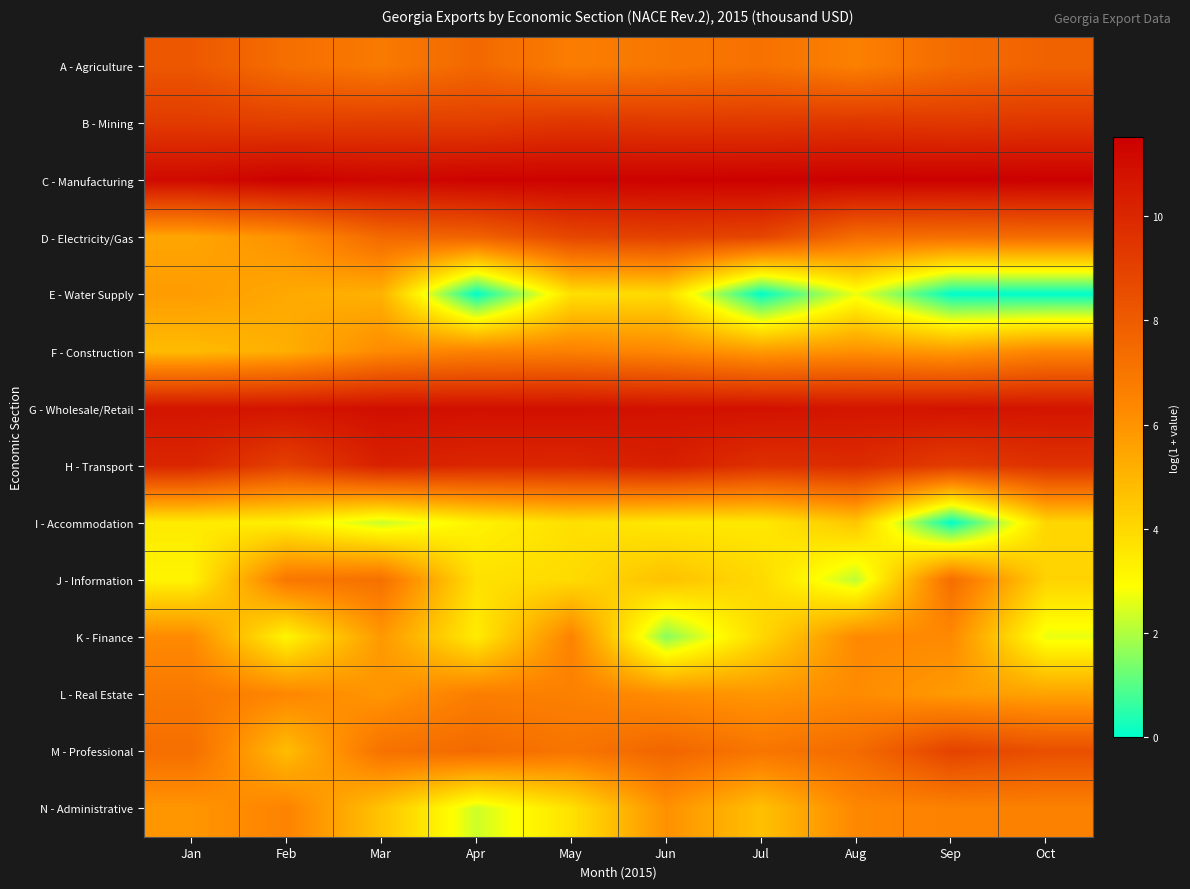

Reading left to right, list all the values displayed in this chart.

A - Agriculture: Jan=8.1	Feb=7.3	Mar=6.8	Apr=7.5	May=6.7	Jun=7.0	Jul=7.2	Aug=6.6	Sep=7.4	Oct=7.7
B - Mining: Jan=9.3	Feb=9.1	Mar=9.2	Apr=9.1	May=9.4	Jun=9.3	Jul=9.3	Aug=9.4	Sep=9.3	Oct=9.4
C - Manufacturing: Jan=11.1	Feb=11.5	Mar=11.2	Apr=11.4	May=11.4	Jun=11.4	Jul=11.4	Aug=11.5	Sep=11.5	Oct=11.5
D - Electricity/Gas: Jan=5.5	Feb=6.1	Mar=7.5	Apr=7.8	May=8.8	Jun=9.0	Jul=8.9	Aug=7.3	Sep=7.3	Oct=7.4
E - Water Supply: Jan=5.8	Feb=5.4	Mar=5.1	Apr=0.0	May=3.8	Jun=3.9	Jul=0.0	Aug=2.7	Sep=0.0	Oct=0.0
F - Construction: Jan=4.8	Feb=5.2	Mar=6.3	Apr=6.5	May=6.6	Jun=6.3	Jul=5.8	Aug=6.1	Sep=5.8	Oct=6.4
G - Wholesale/Retail: Jan=10.7	Feb=10.7	Mar=10.9	Apr=10.9	May=10.9	Jun=10.8	Jul=10.8	Aug=10.7	Sep=10.8	Oct=10.7
H - Transport: Jan=10.0	Feb=9.0	Mar=10.2	Apr=10.0	May=10.0	Jun=10.3	Jul=9.7	Aug=9.8	Sep=9.2	Oct=9.6
I - Accommodation: Jan=3.5	Feb=3.3	Mar=2.3	Apr=3.2	May=3.8	Jun=3.5	Jul=3.5	Aug=4.5	Sep=0.0	Oct=4.1
J - Information: Jan=3.2	Feb=6.9	Mar=7.2	Apr=3.8	May=3.9	Jun=4.7	Jul=4.0	Aug=2.1	Sep=7.3	Oct=4.1
K - Finance: Jan=6.3	Feb=3.1	Mar=5.8	Apr=3.4	May=6.5	Jun=1.5	Jul=4.0	Aug=6.3	Sep=6.3	Oct=2.6
L - Real Estate: Jan=6.9	Feb=6.4	Mar=5.9	Apr=6.7	May=6.6	Jun=6.1	Jul=5.9	Aug=6.2	Sep=5.8	Oct=5.5
M - Professional: Jan=7.3	Feb=4.8	Mar=7.1	Apr=7.5	May=7.0	Jun=7.6	Jul=7.0	Aug=7.4	Sep=8.9	Oct=8.5
N - Administrative: Jan=5.9	Feb=6.5	Mar=4.6	Apr=2.3	May=3.7	Jun=6.1	Jul=4.7	Aug=6.4	Sep=6.6	Oct=6.6